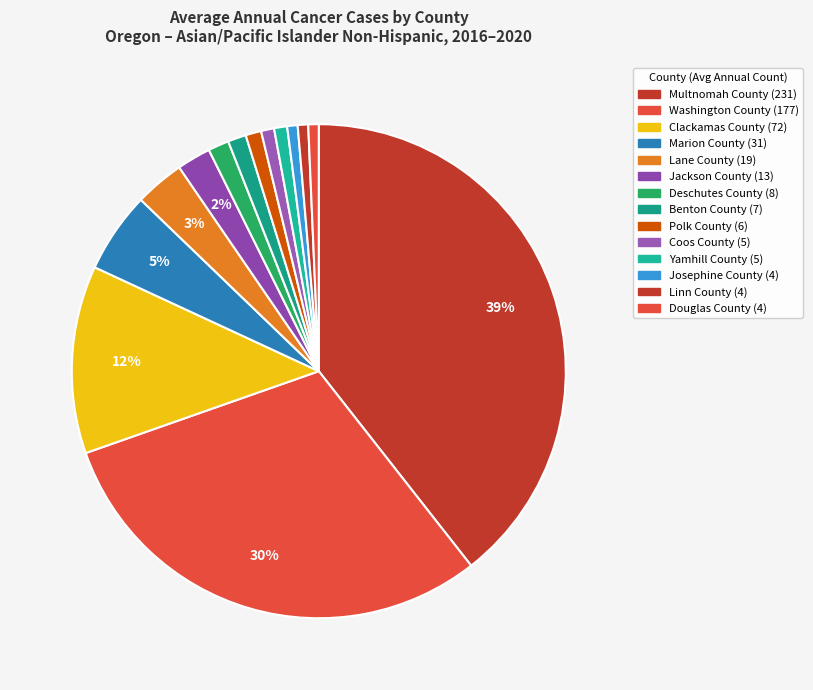

What is the ratio of the value at Yamhill County to the value at Coos County?

1.0